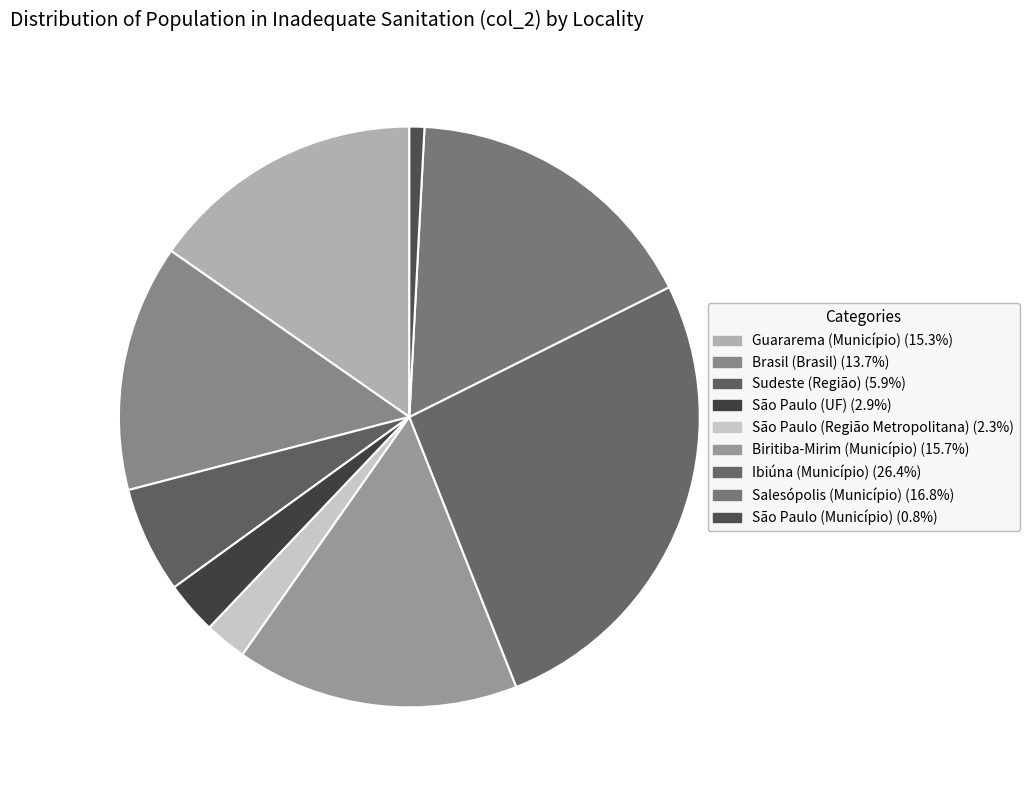

Count the number of slices in the pie.

9